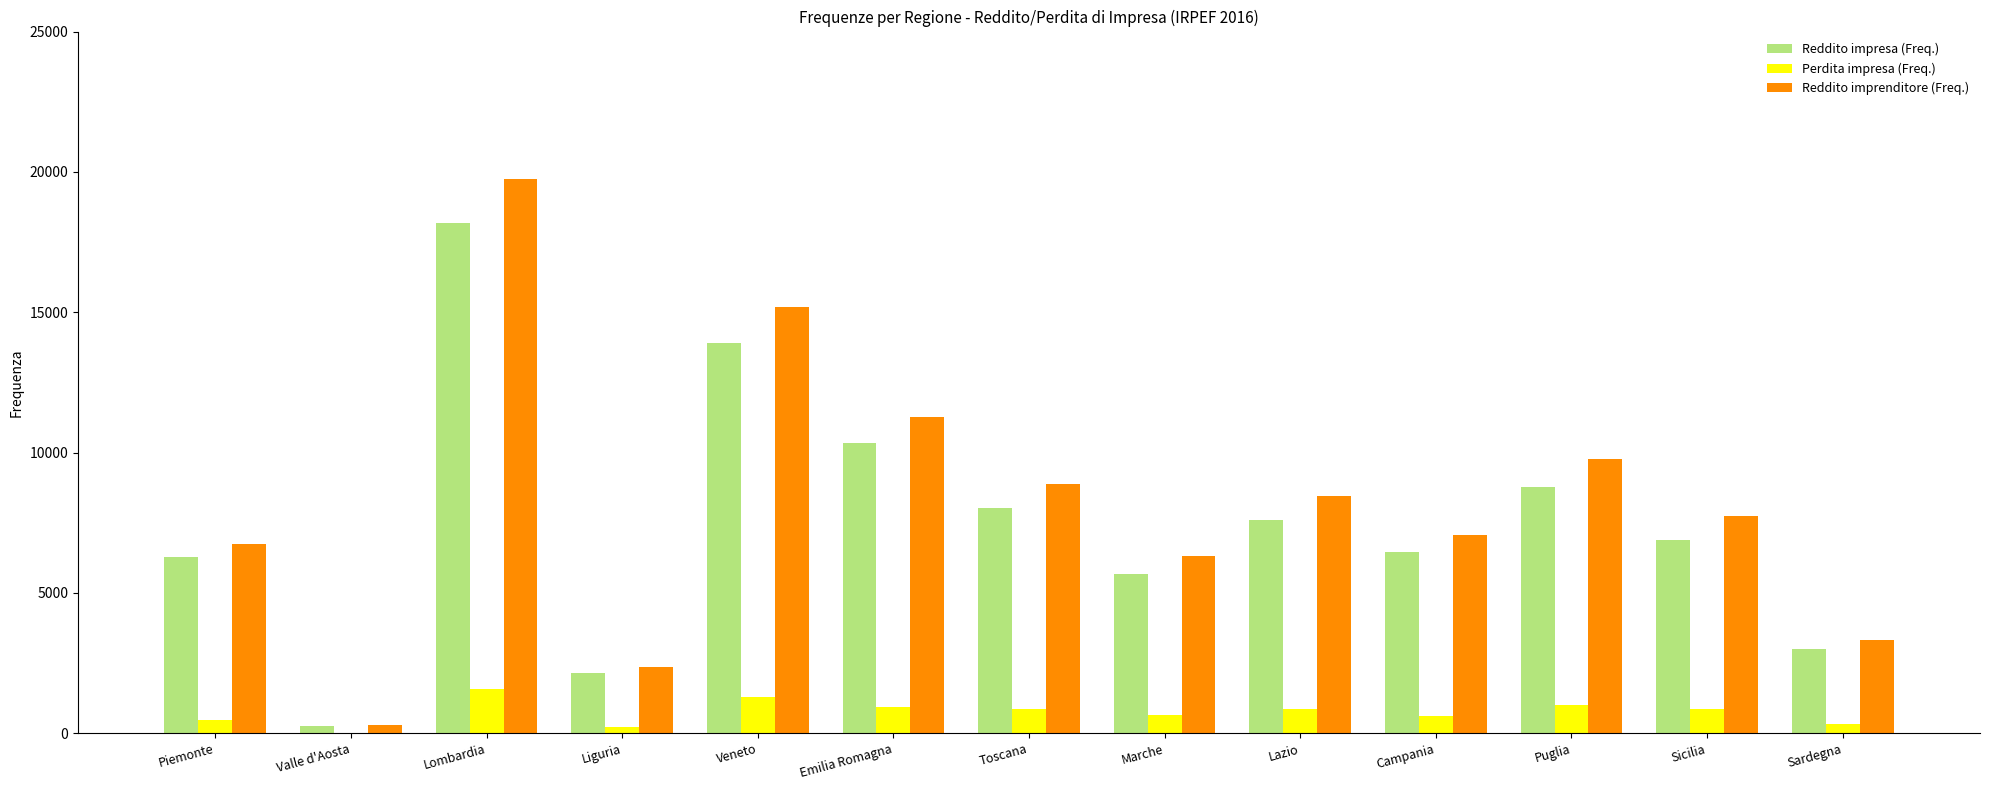

Between Piemonte and Sardegna, which series saw the biggest shift?

Reddito imprenditore (Freq.)